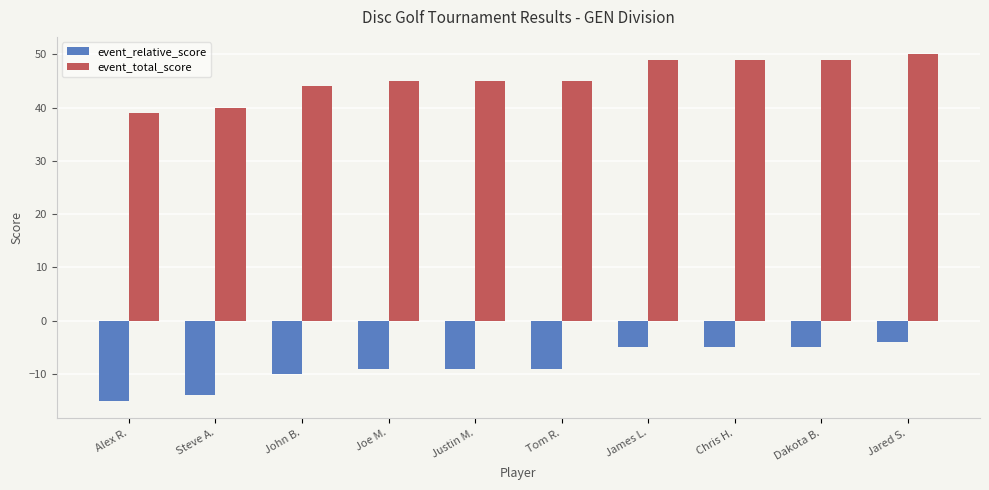

The value of event_total_score at John B. is 63. True or false?

False